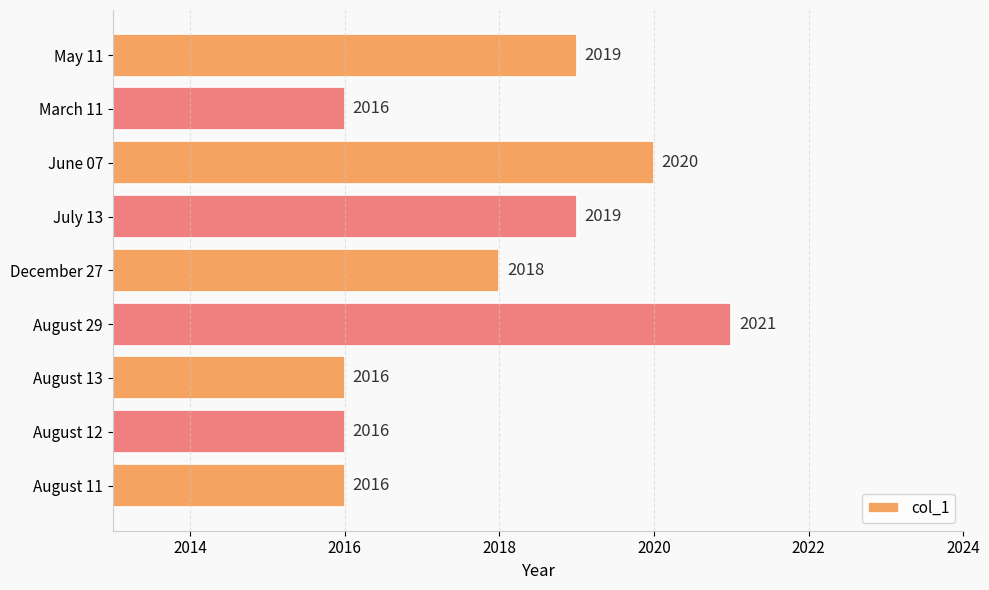

Reading bottom to top, list all the values displayed in this chart.

2016	2016	2016	2021	2018	2019	2020	2016	2019